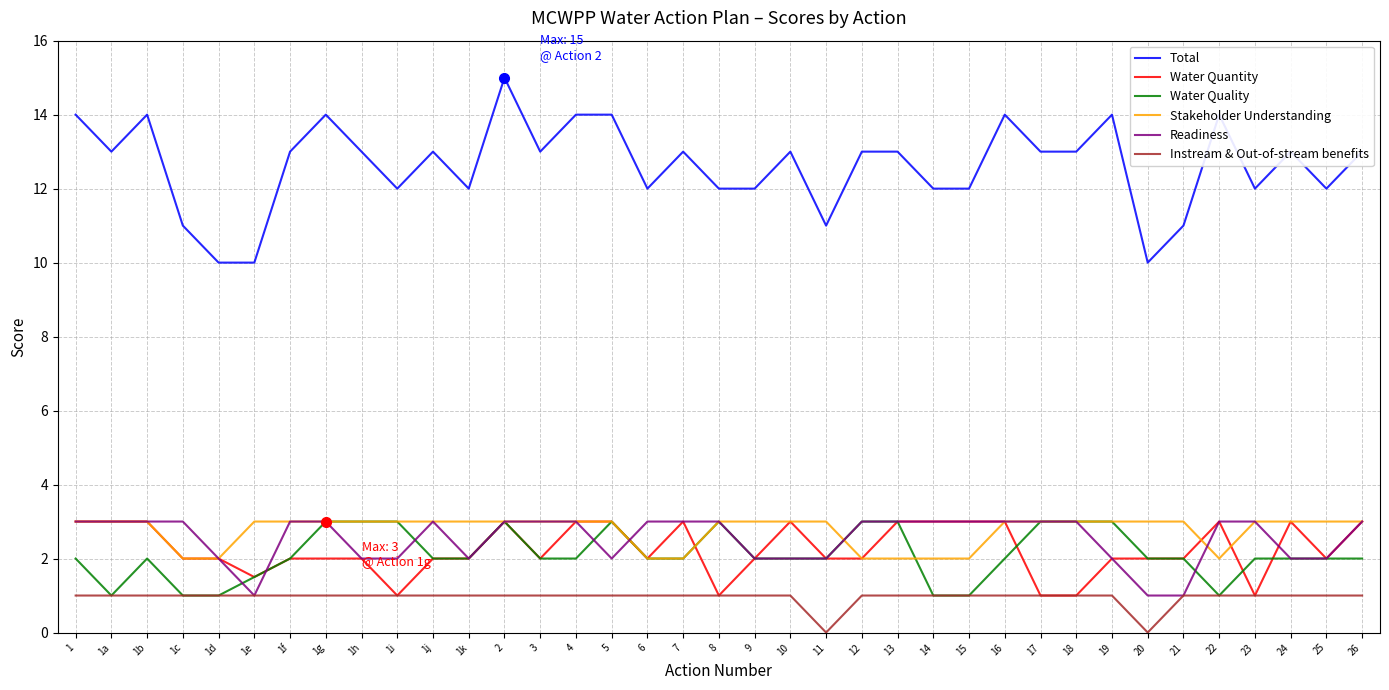

The Readiness series shows 2.0 at 10. True or false?

True